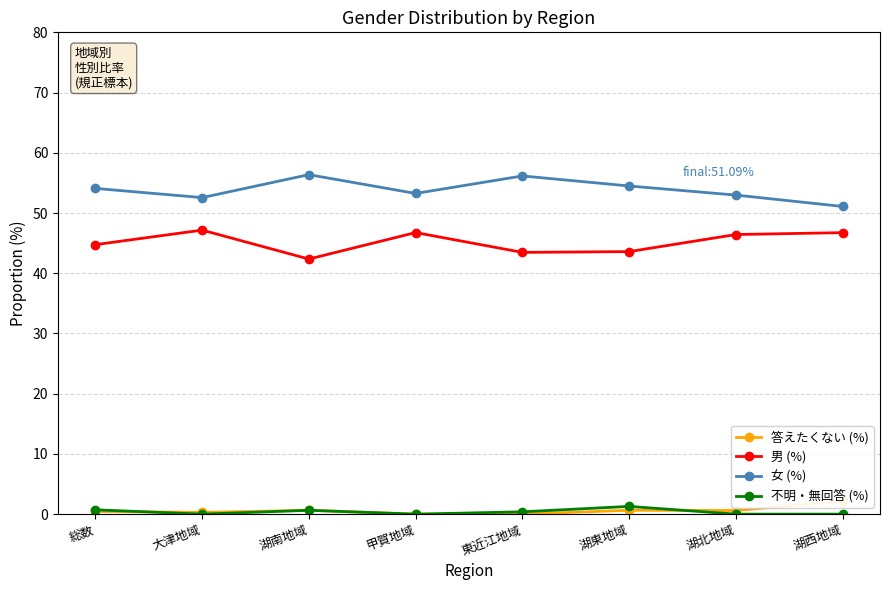

Count the 答えたくない (%) values in the range 0 to 1.

7